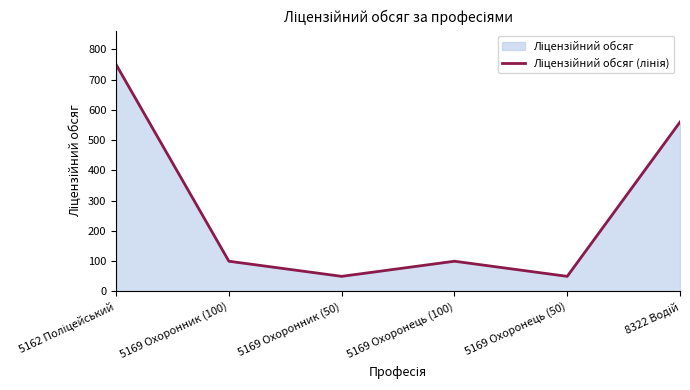

List the labels in order of value, largest first.

5162 Поліцейський, 8322 Водій, 5169 Охоронник (100), 5169 Охоронець (100), 5169 Охоронник (50), 5169 Охоронець (50)